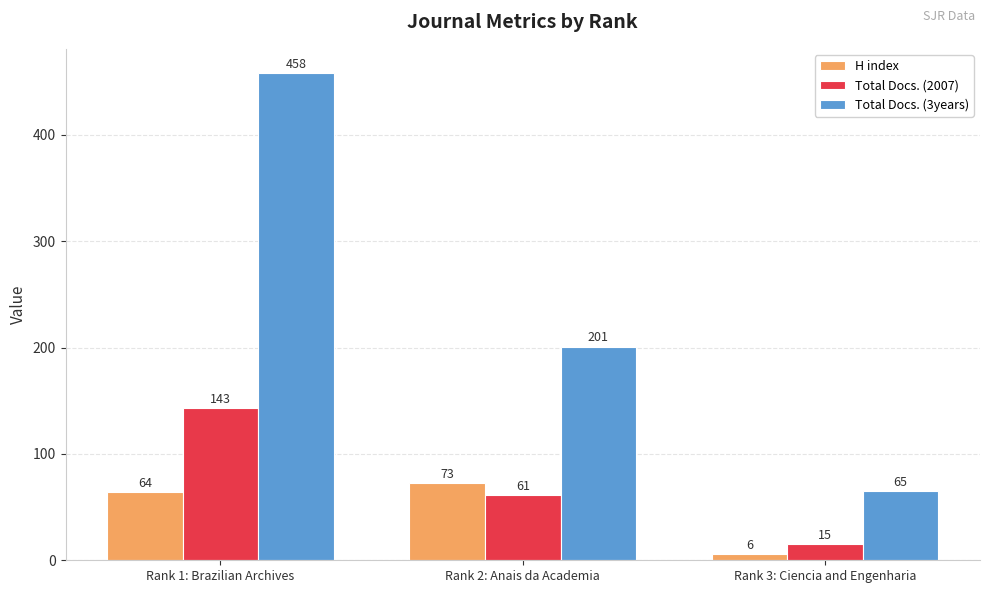

Is it true that Total Docs. (3years) equals 752 at Rank 1: Brazilian Archives?

False